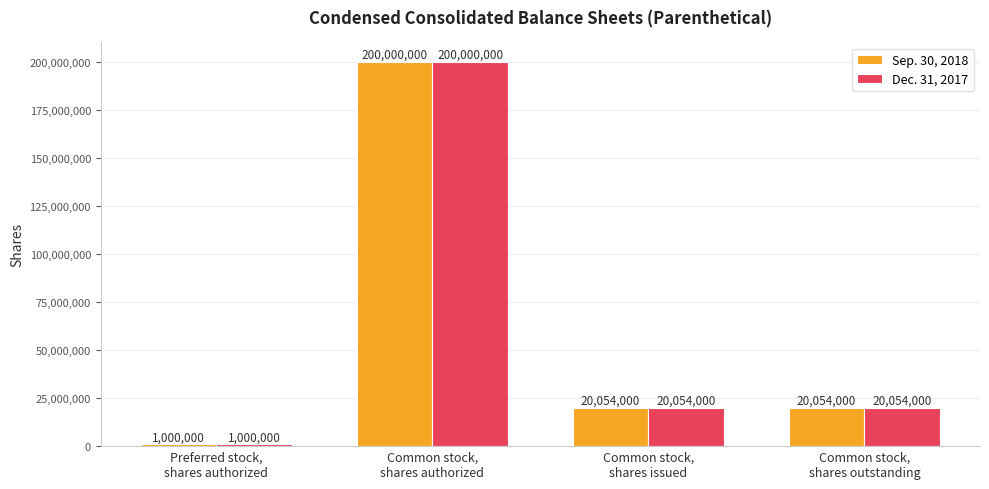

What is the sum of all Sep. 30, 2018 values?

241108000